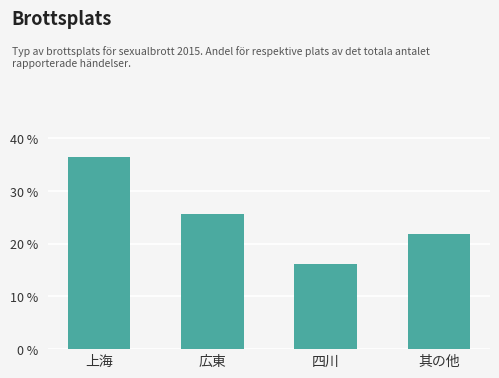

What is the smallest value displayed?

16.2